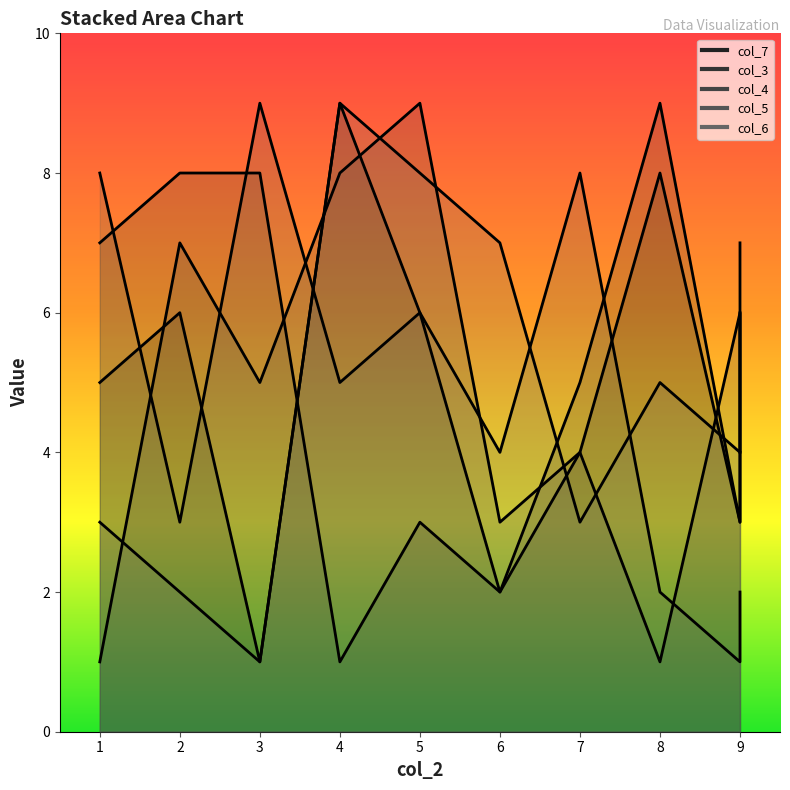

What is the difference between the highest and lowest values at 1?

7